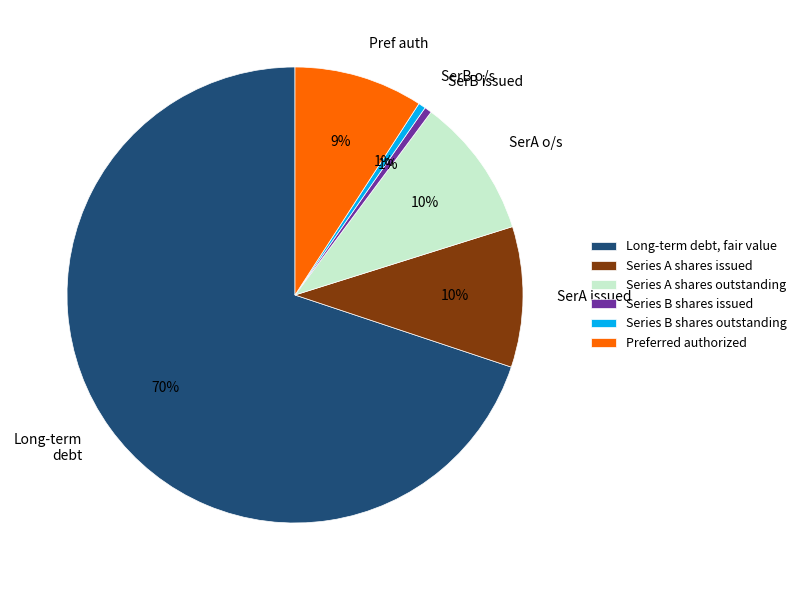

To the nearest percent, what is the average slice percentage?

17%